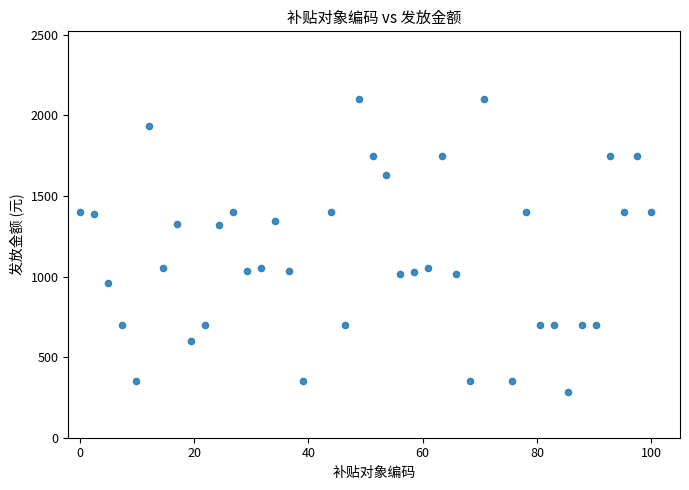

What is the range of X values (max minus min)?

100.0